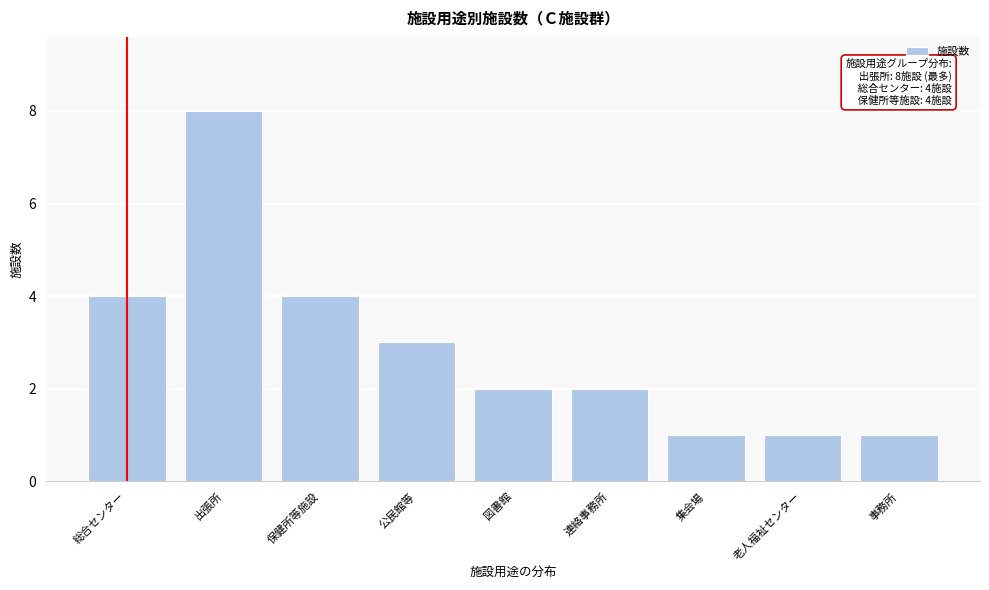

Reading left to right, what are all the values shown in this chart?

4	8	4	3	2	2	1	1	1